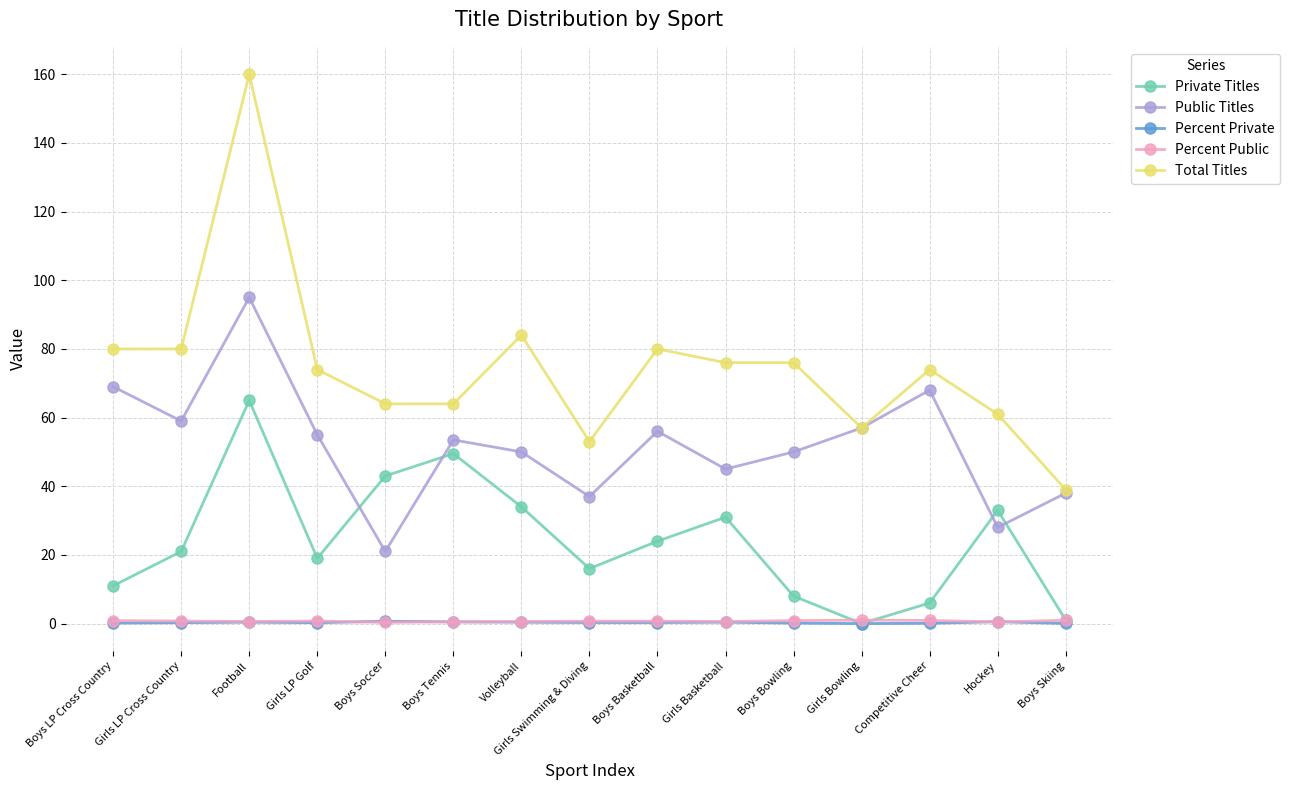

In Public Titles, how many points are higher than both neighbors (excluding endpoints)?

4